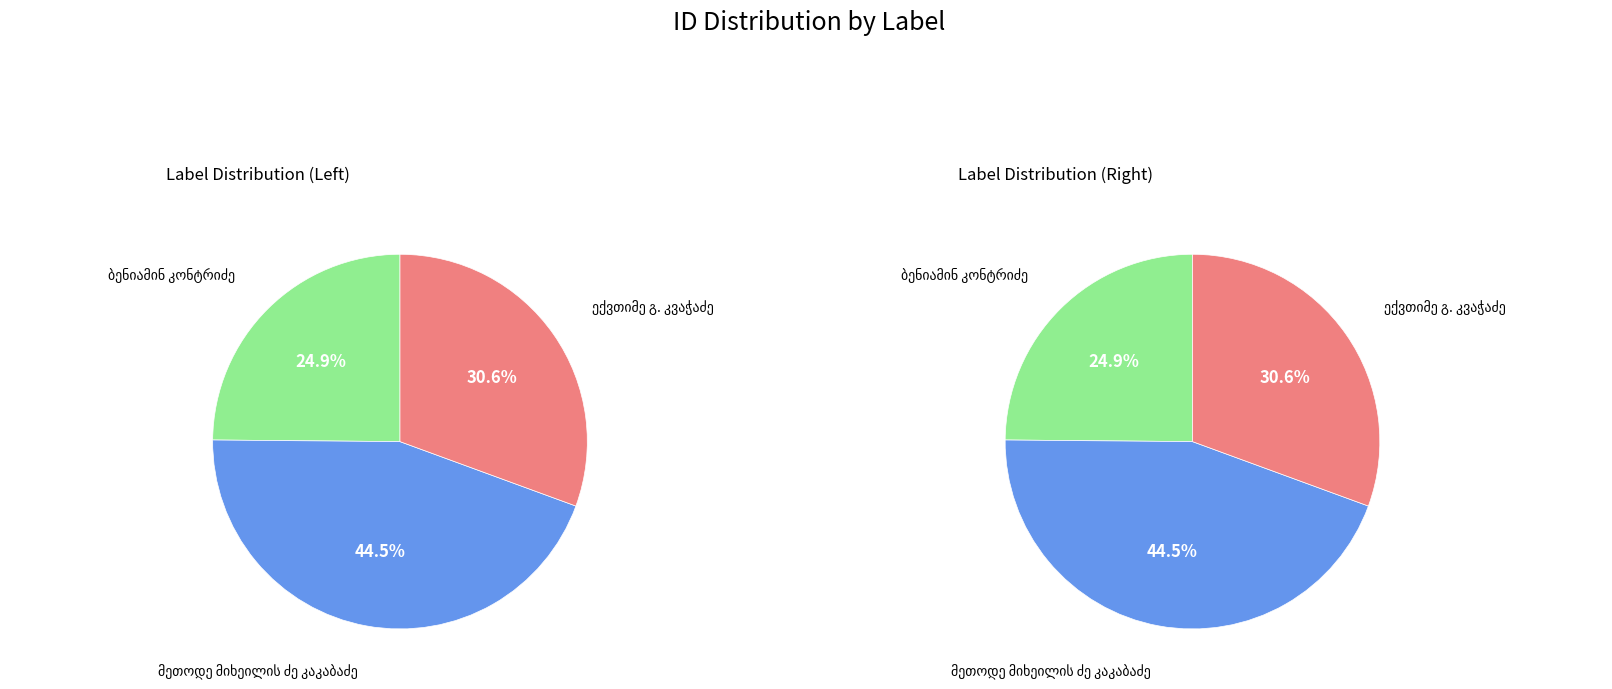

Is it true that მეთოდე მიხეილის ძე კაკაბაძე is 45% of the pie?

True